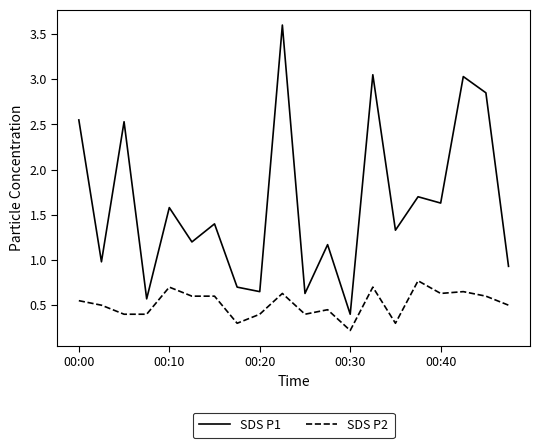

True or false: SDS P2 and SDS P1 cross at least once.

False